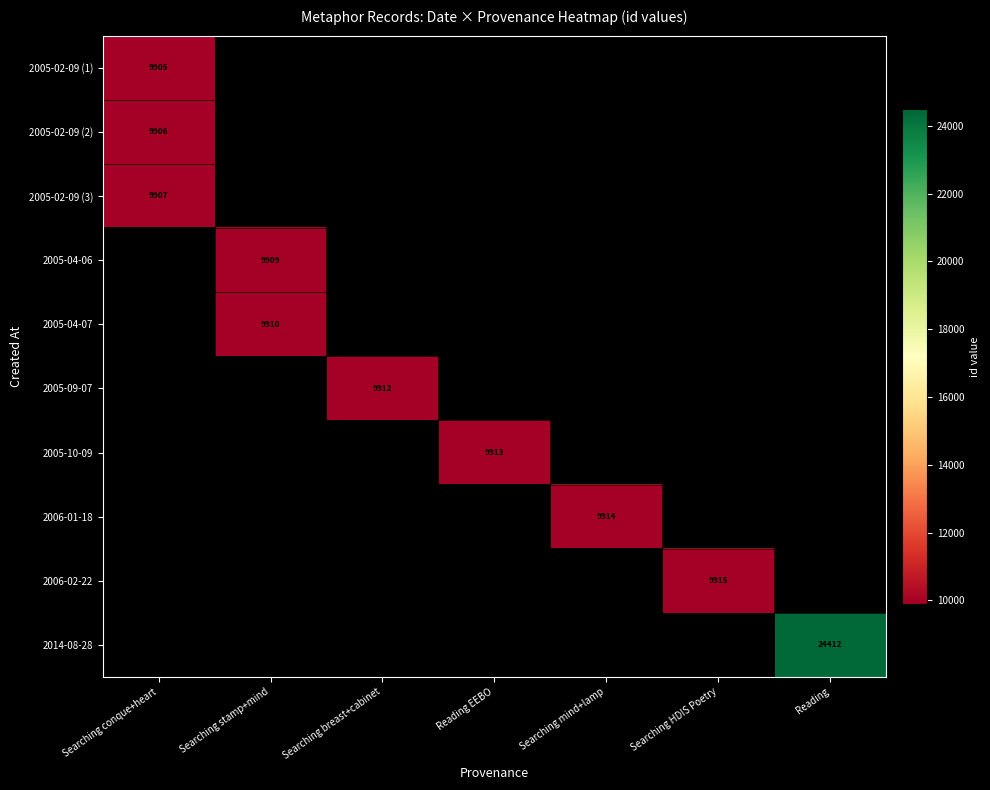

The 2005-02-09 (3) series shows 9907 at Searching conque+heart. True or false?

True